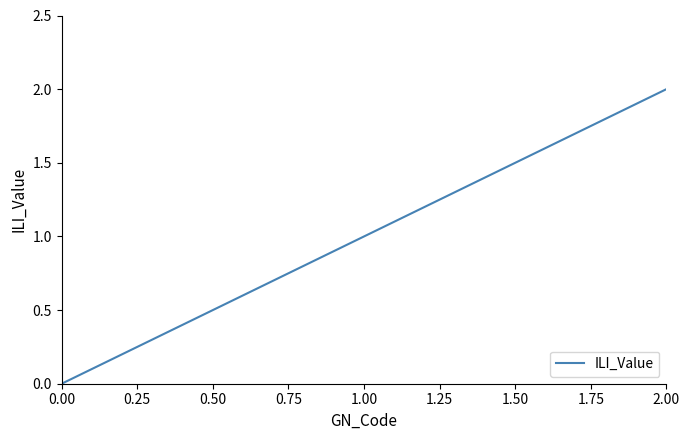

How many lines are shown in the chart?

1